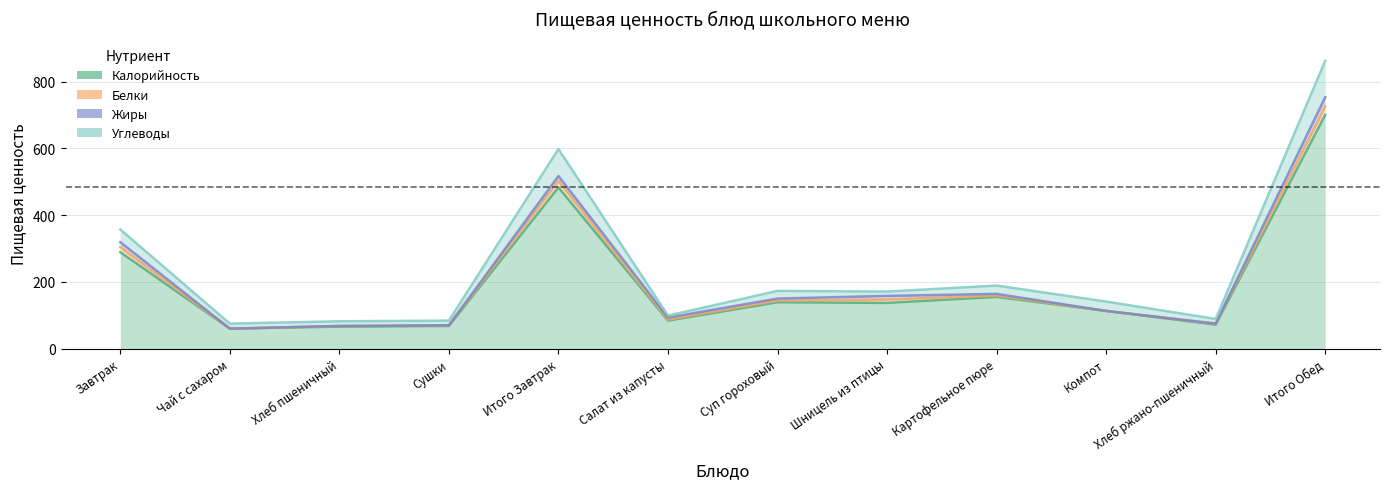

What is the difference between the second highest and second lowest values in the Калорийность series?

417